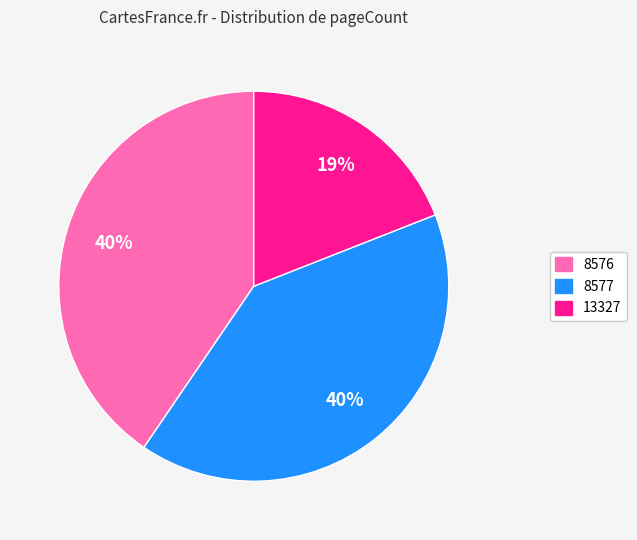

To the nearest percent, what percentage of the pie is 8576?

40%